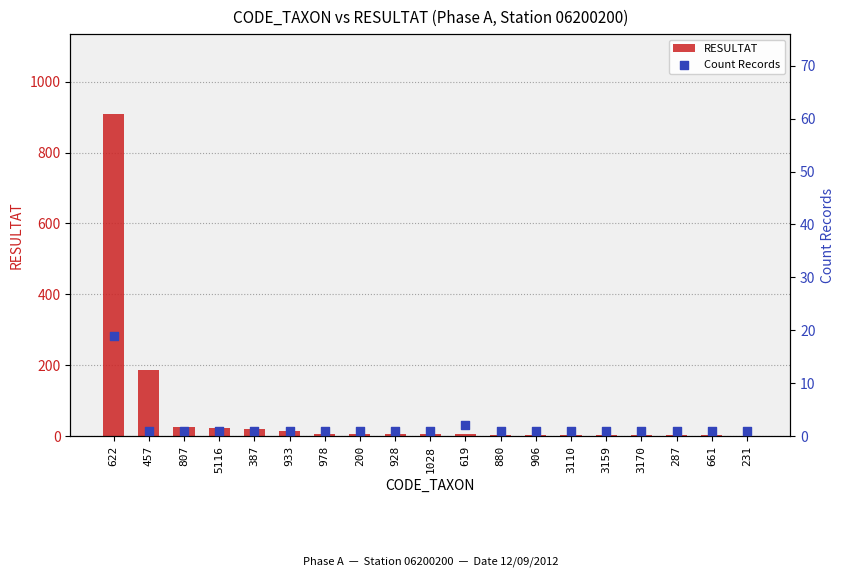

At which category is the sum across all series the highest?

622